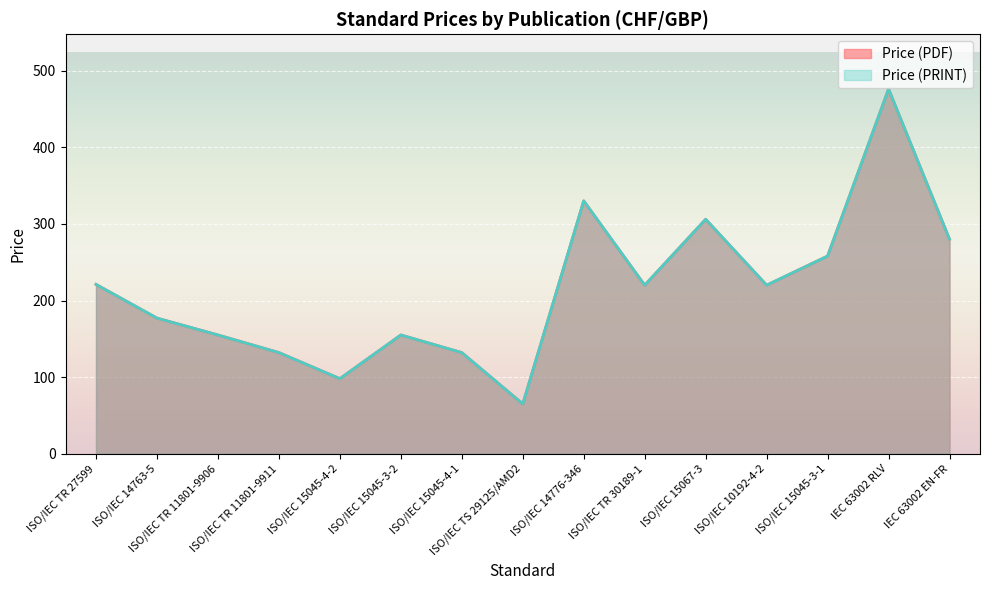

Does the chart display data point markers on the line(s)?

No